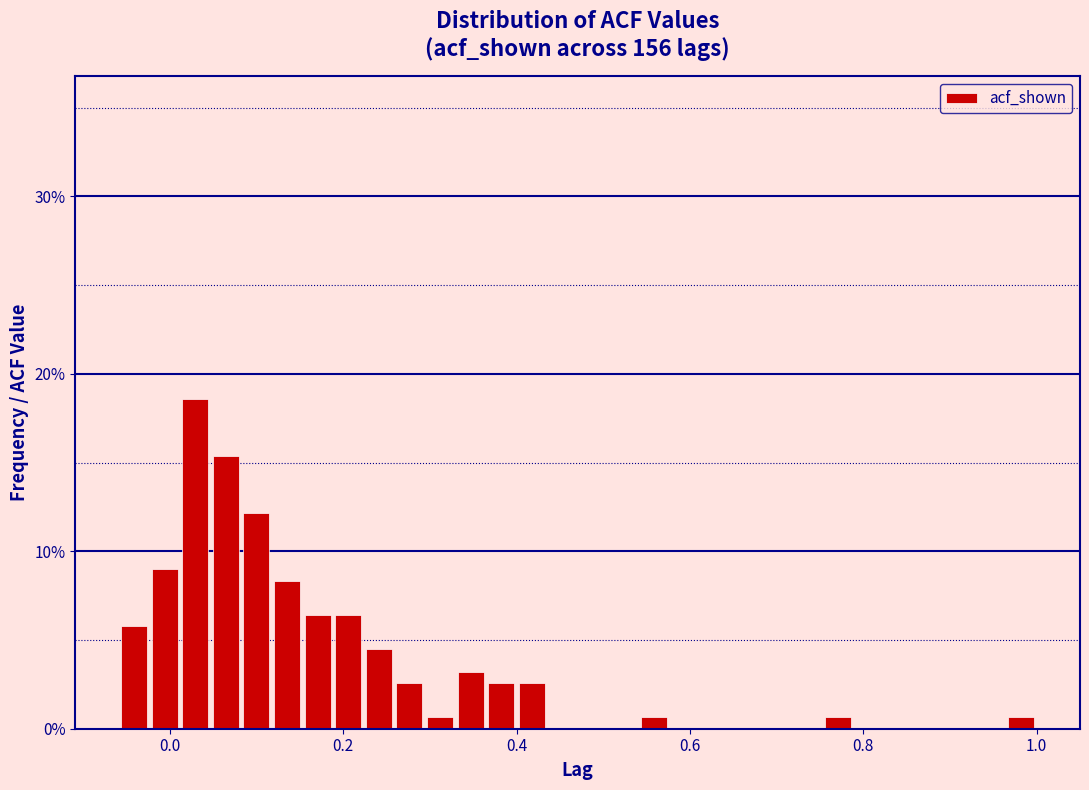

Read against the x-axis, roughly where is the centre of the tallest bar?

0.02